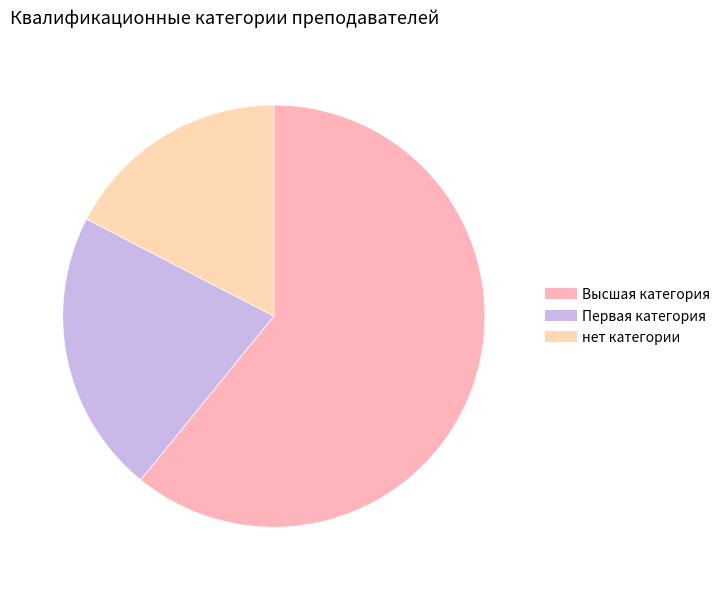

Is it true that Первая категория is 22% of the pie?

True